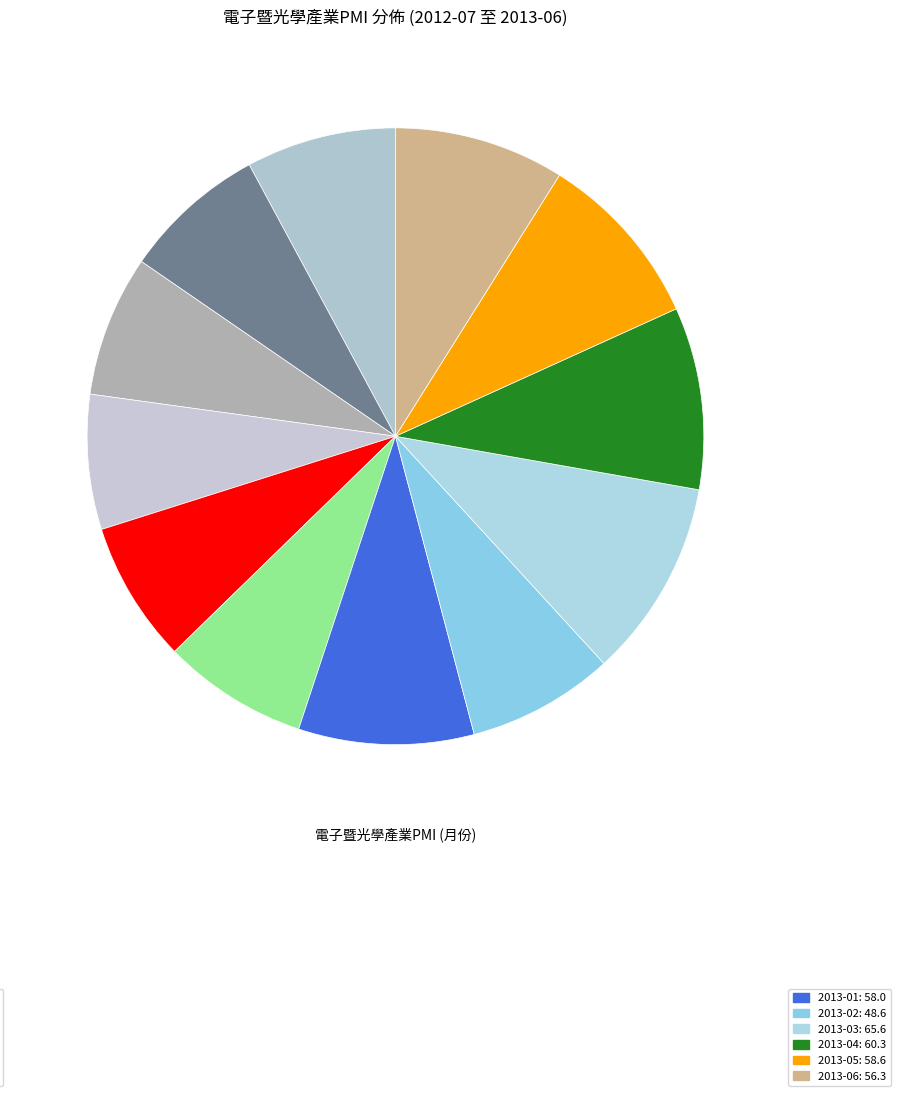

Count the number of slices in the pie.

12